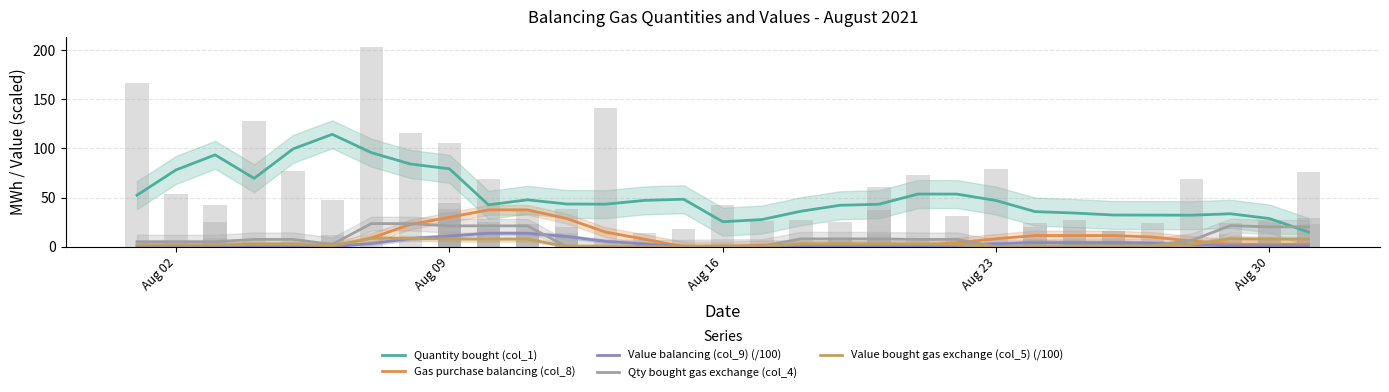

What is the minimum value for Quantity bought (col_1)?

14.9